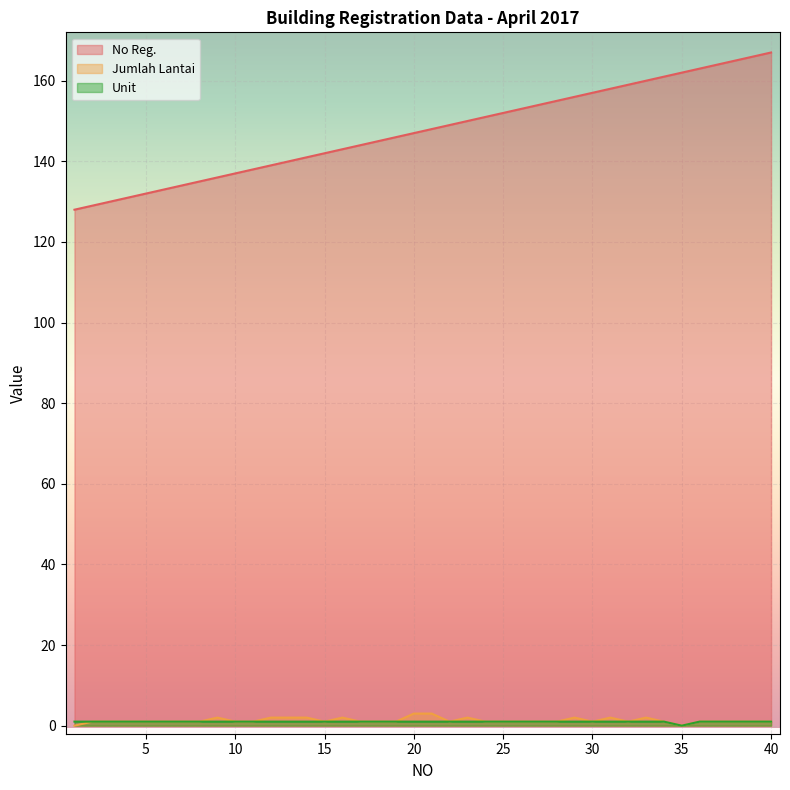

Is the value of Jumlah Lantai at 40 greater than the value of No Reg. at 12?

No